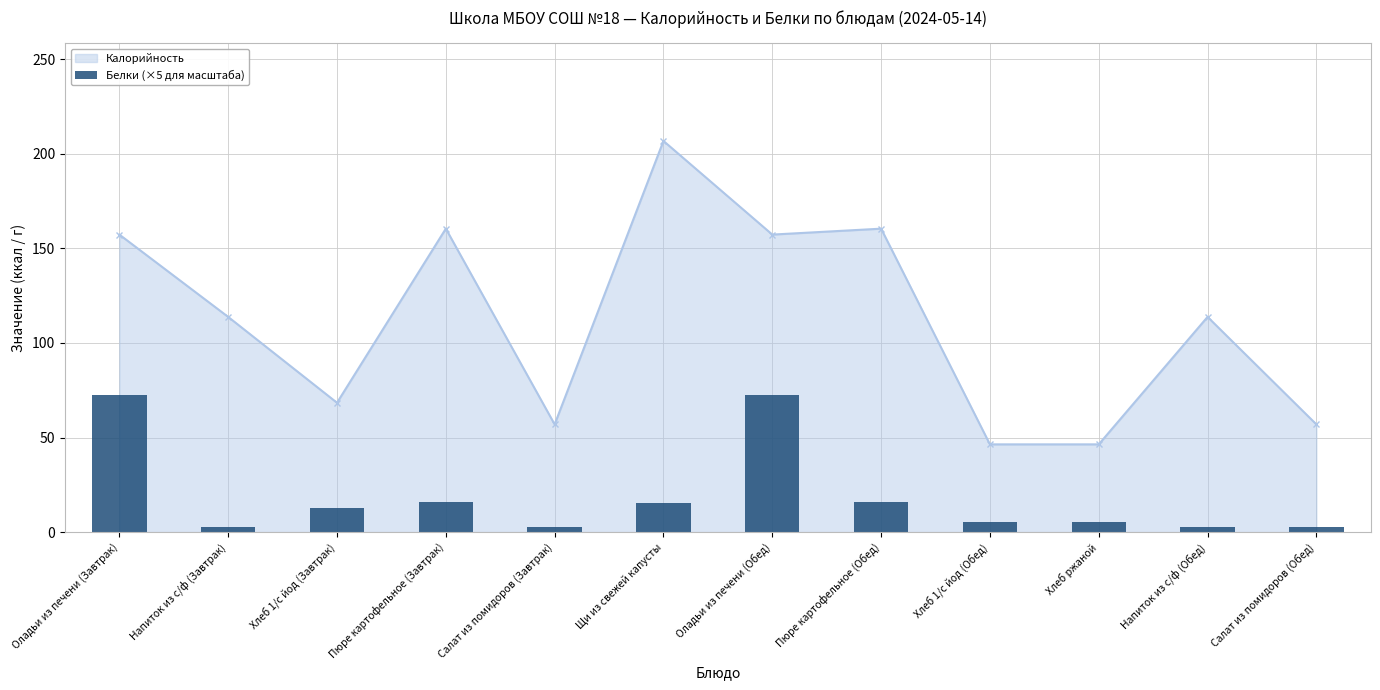

Where is the data nearest to the value 37?

Пюре картофельное (Завтрак)